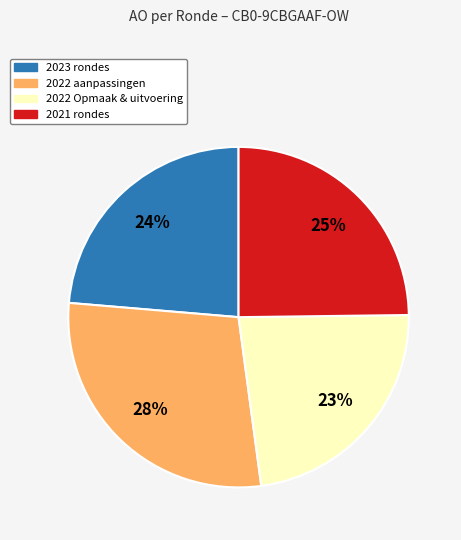

To the nearest percent, what is the average slice percentage?

25%